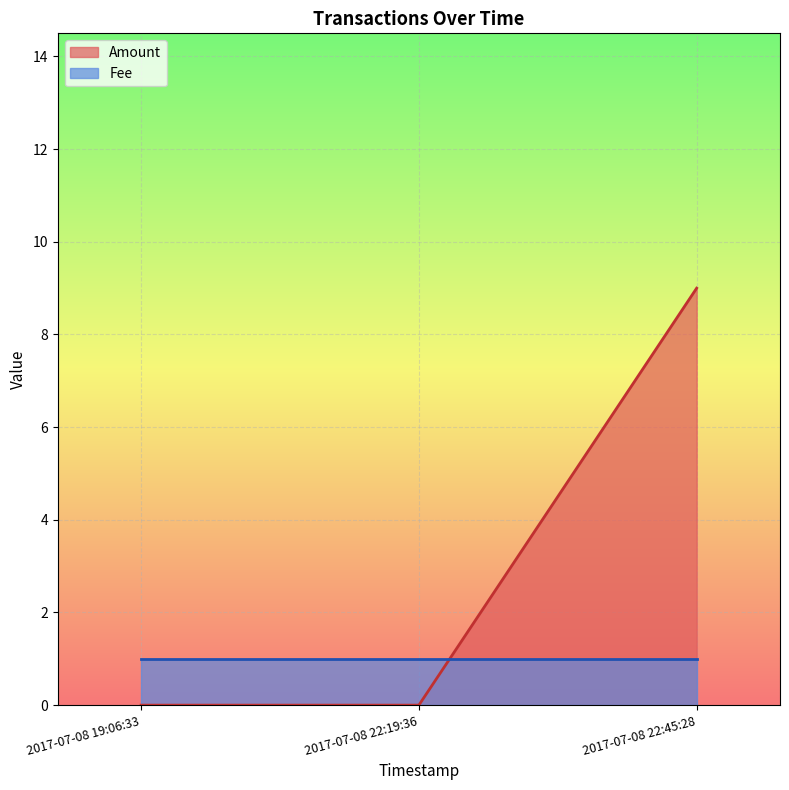

Rank the categories by value from highest to lowest.

2017-07-08 22:45:28, 2017-07-08 19:06:33, 2017-07-08 22:19:36